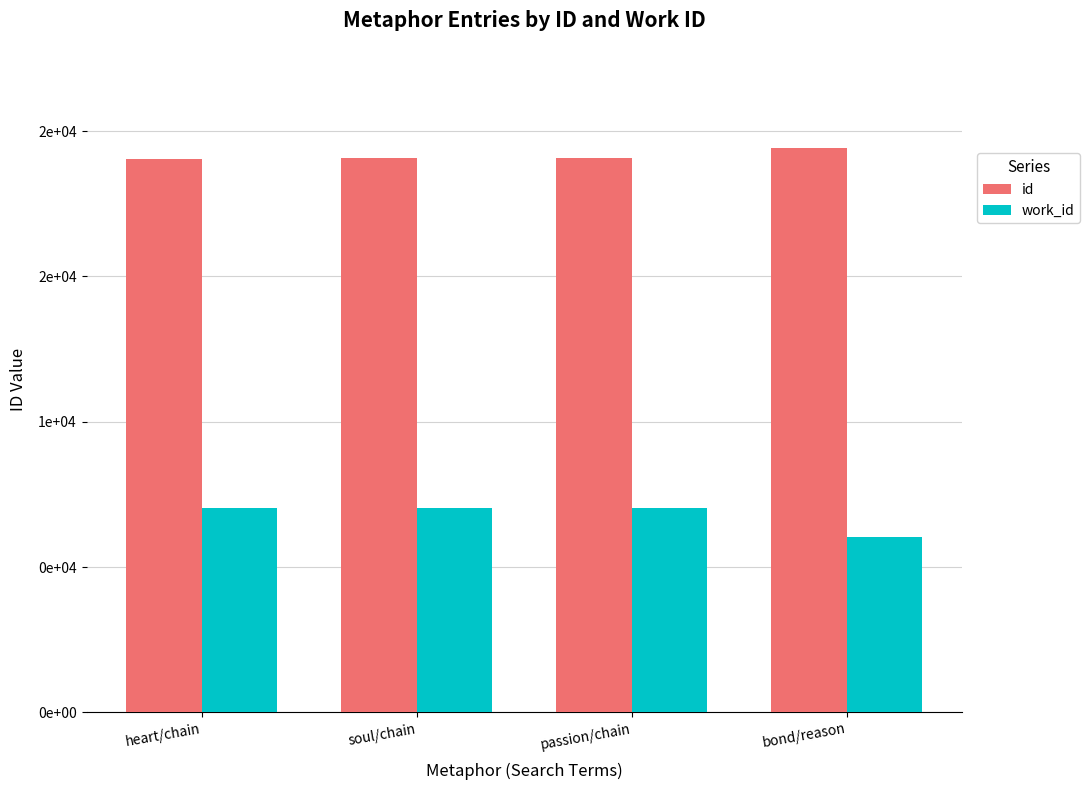

At which label is id closest to 19232?

passion/chain